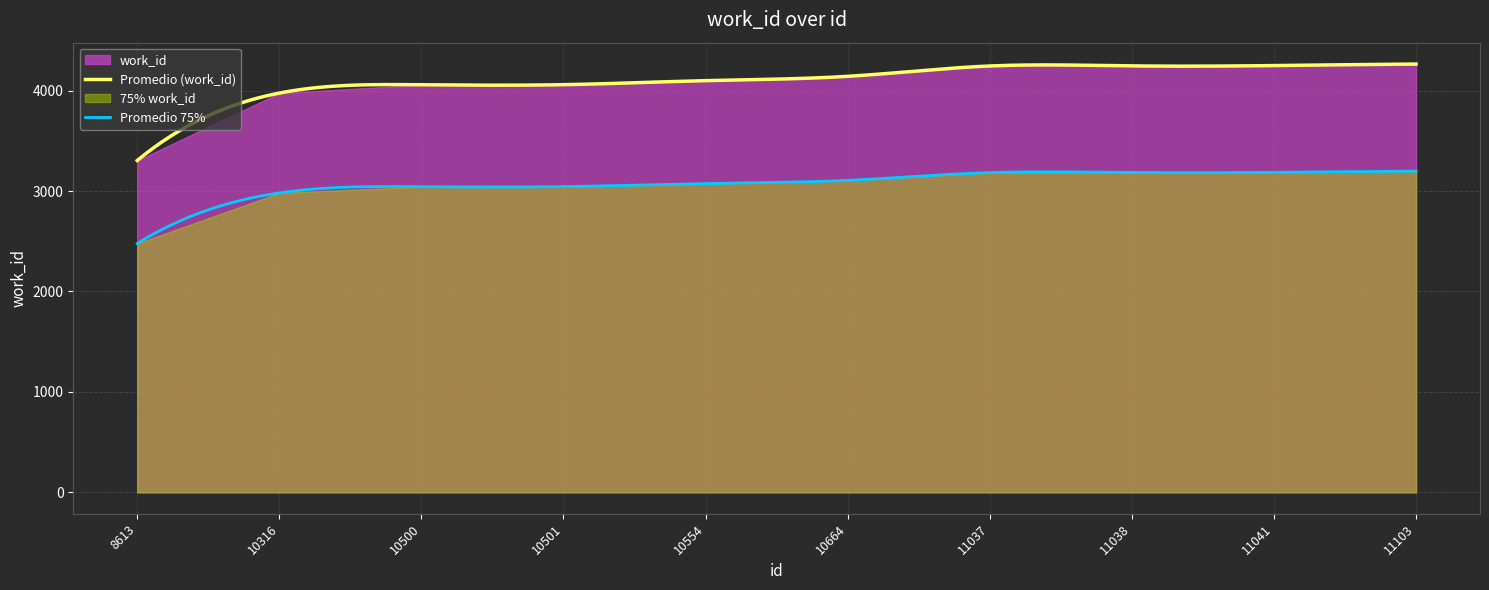

True or false: the data shows 874 at 11103.

False